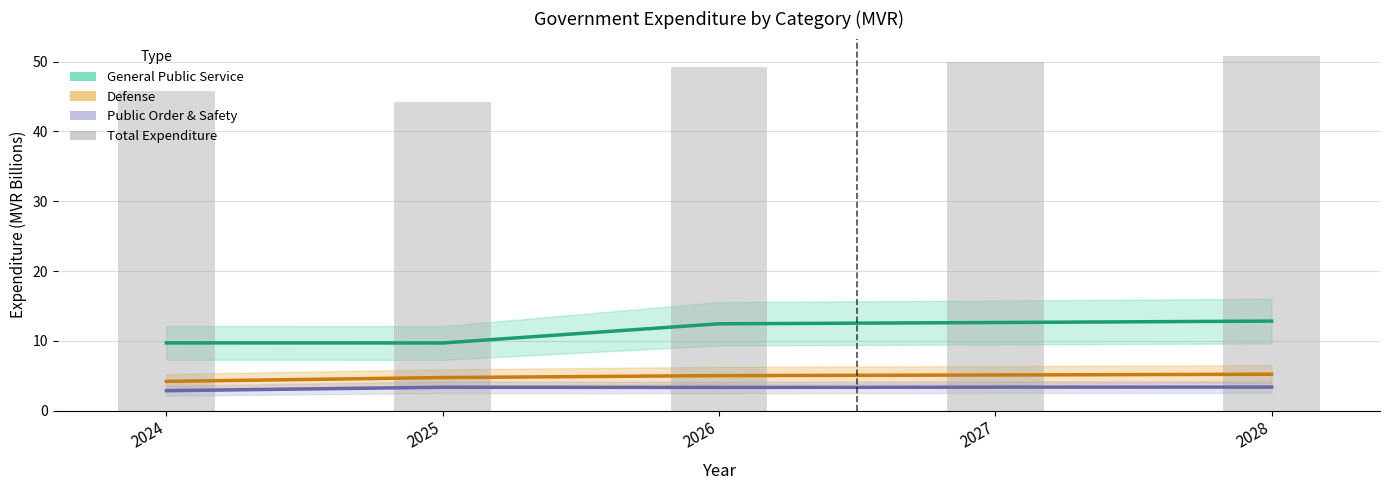

Are the bars horizontal?

No